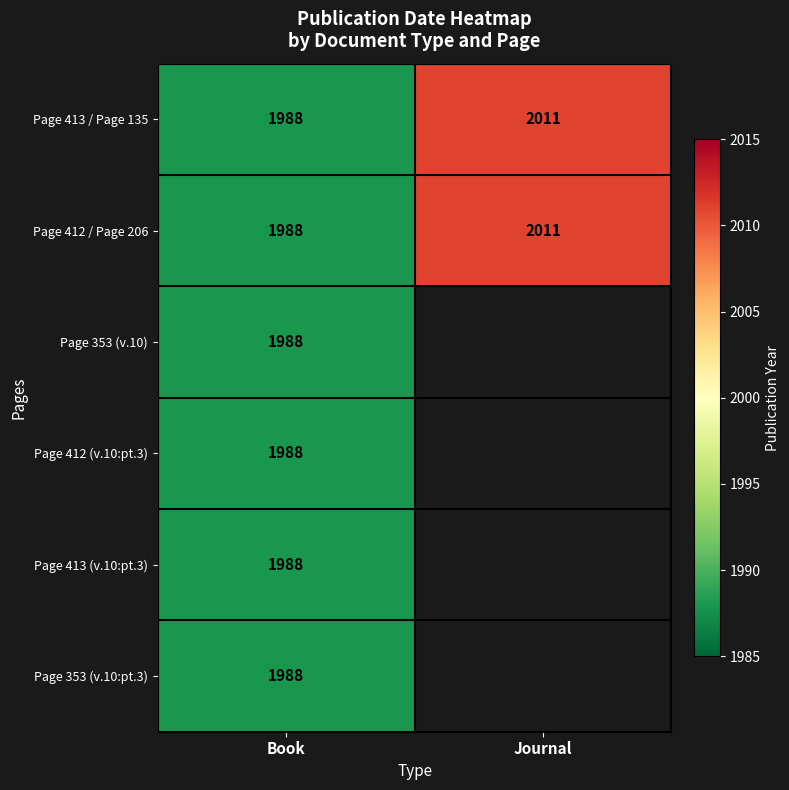

Is it true that Page 413 (v.10:pt.3) equals 496.9 at Book?

False